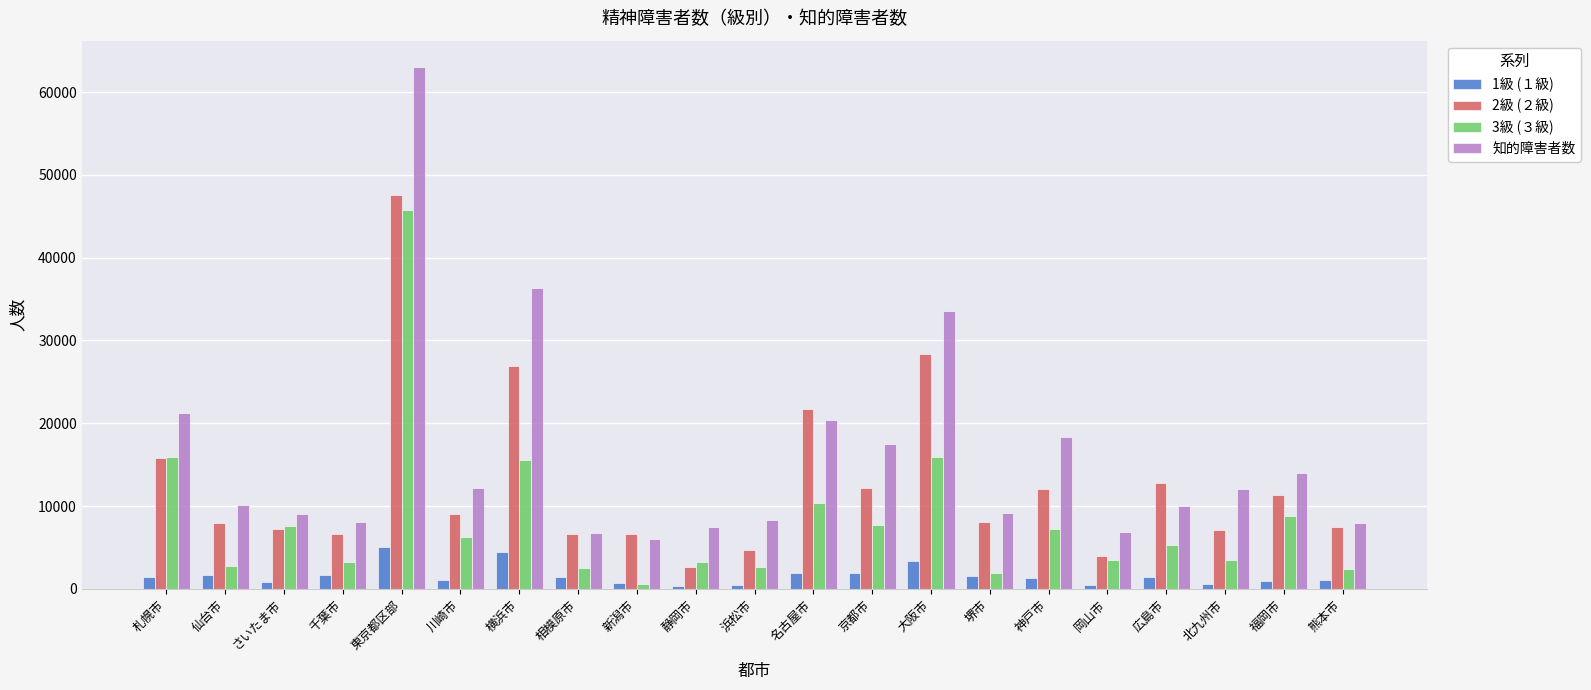

Which series changed the most between 東京都区部 and 神戸市?

知的障害者数